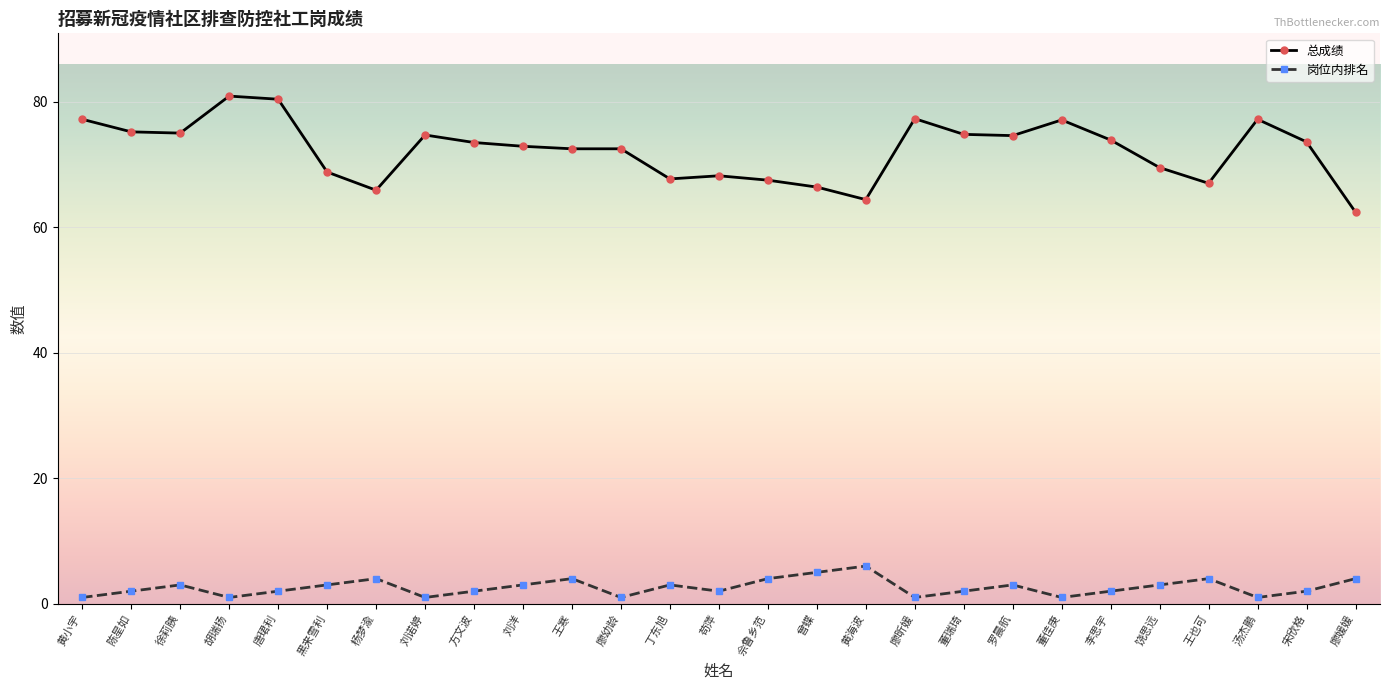

True or false: 总成绩 and 岗位内排名 intersect in this chart.

False